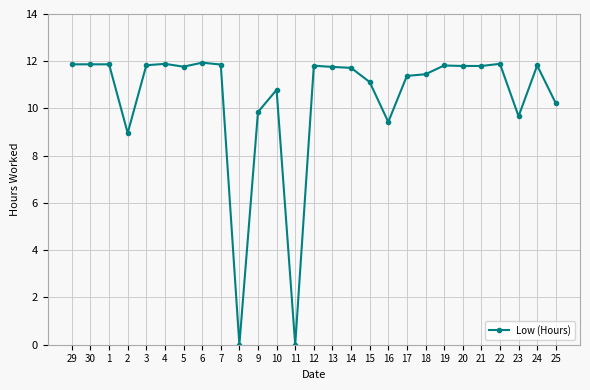

How many lines are shown in the chart?

1